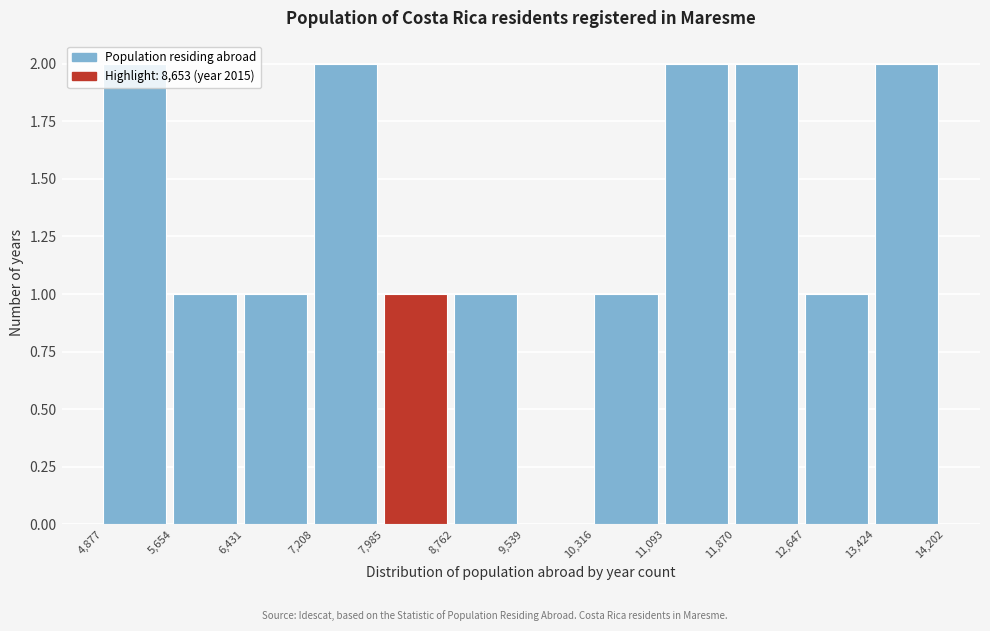

Reading left to right, transcribe this chart: for each bar, give the range it covers on the x-axis and its height. The values are not printed on the chart, so give them approximately, as read against the axis.

4,877 to 5,654: 2
5,654 to 6,431: 1
6,431 to 7,208: 1
7,208 to 7,985: 2
7,985 to 8,762: 1
8,762 to 9,539: 1
9,539 to 10,316: 0
10,316 to 11,093: 1
11,093 to 11,870: 2
11,870 to 12,647: 2
12,647 to 13,424: 1
13,424 to 14,202: 2